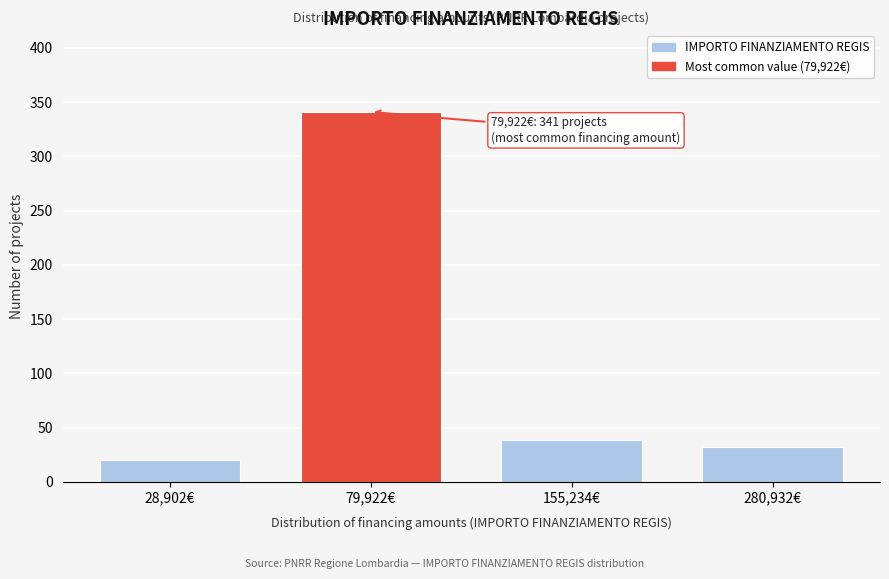

Reading left to right, transcribe all the data shown in this chart.

20	341	39	32